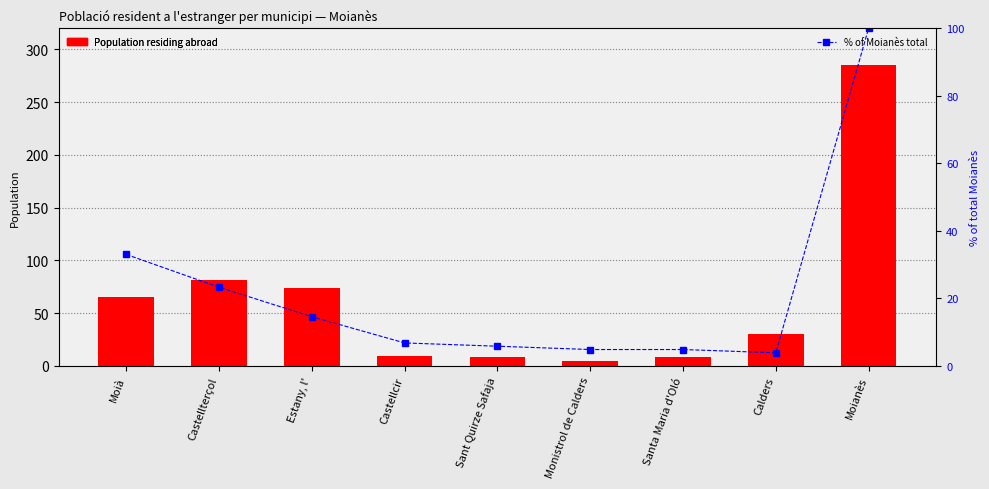

At which label does Population residing abroad first exceed 30?

Moià